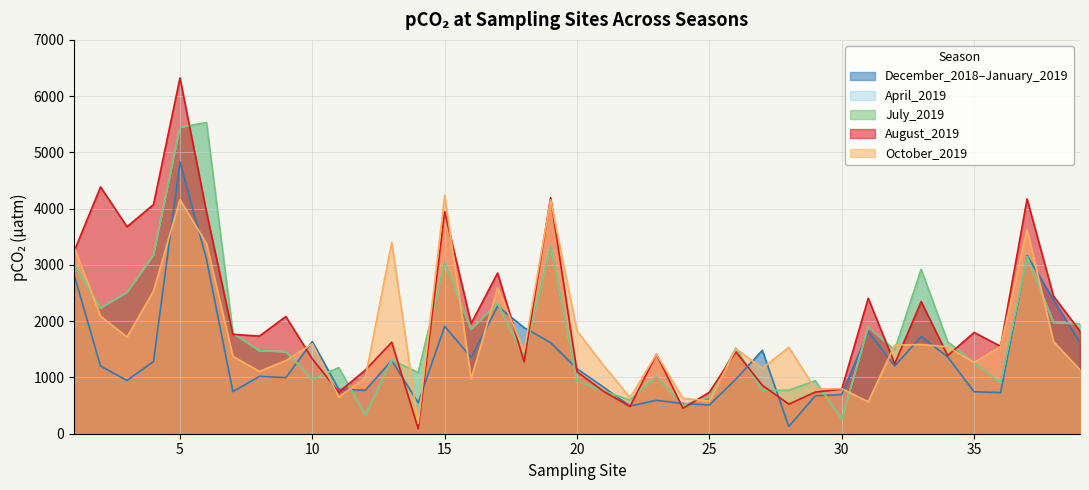

Reading left to right, transcribe all the data shown in this chart.

December_2018–January_2019: 2826	1202	947	1284	4826	3104	748	1019	997	1637	791	772	1303	551	1909	1355	2267	1885	1620	1154	828	492	594	536	511	969	1482	128	674	697	1816	1203	1729	1367	745	732	3166	2382	1619
April_2019: 3013	2233	2508	3170	5441	5529	1786	1474	1457	971	1173	331	1309	1085	3039	1853	2317	1366	3352	939	758	598	1018	510	653	1520	771	772	940	260	1897	1486	2918	1633	1263	905	3144	1977	1950
July_2019: 3013	2233	2508	3170	5441	5529	1786	1474	1457	971	1173	331	1309	1085	3039	1853	2317	1366	3352	939	758	598	1018	510	653	1520	771	772	940	260	1897	1486	2918	1633	1263	905	3144	1977	1950
August_2019: 3239	4386	3678	4073	6323	3944	1766	1735	2082	1330	739	1130	1626	87	3945	1959	2856	1277	4195	1100	753	484	1412	452	738	1455	860	526	740	792	2407	1242	2349	1389	1800	1553	4172	2444	1823
October_2019: 3319	2089	1718	2537	4160	3382	1375	1107	1300	1598	652	994	3398	181	4238	976	2595	1470	4158	1825	1216	642	1411	631	580	1509	1164	1535	795	800	569	1575	1586	1544	1265	1549	3627	1638	1135